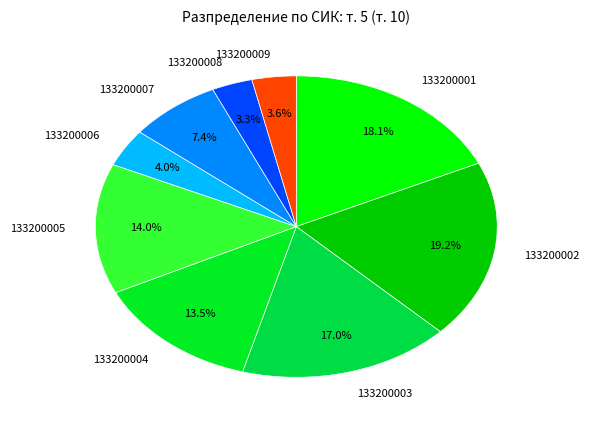

What is the largest slice in the pie chart?

133200002